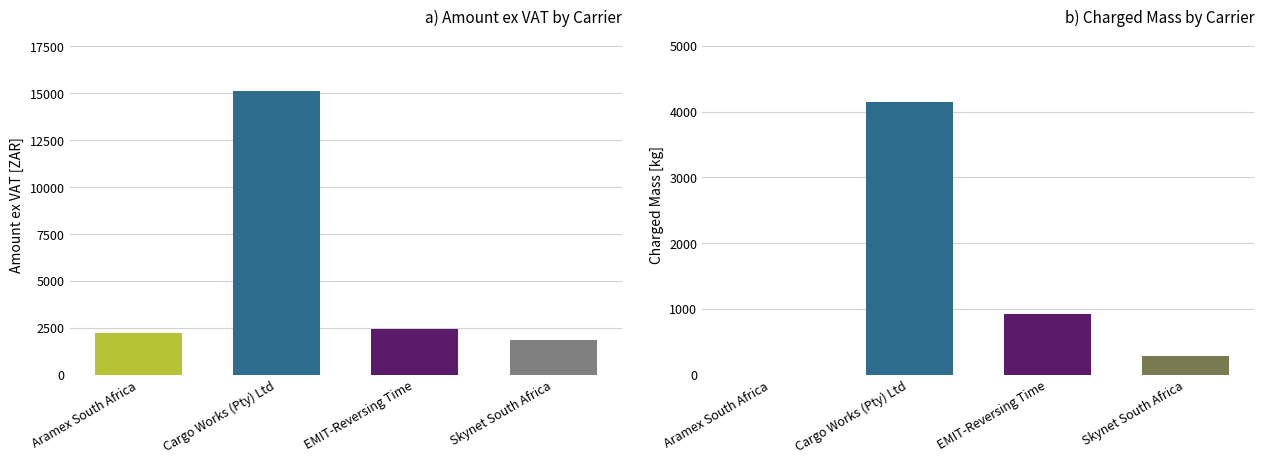

What is the sum of the Amount ex Vat values at Skynet South Africa and Cargo Works (Pty) Ltd?

16990.8